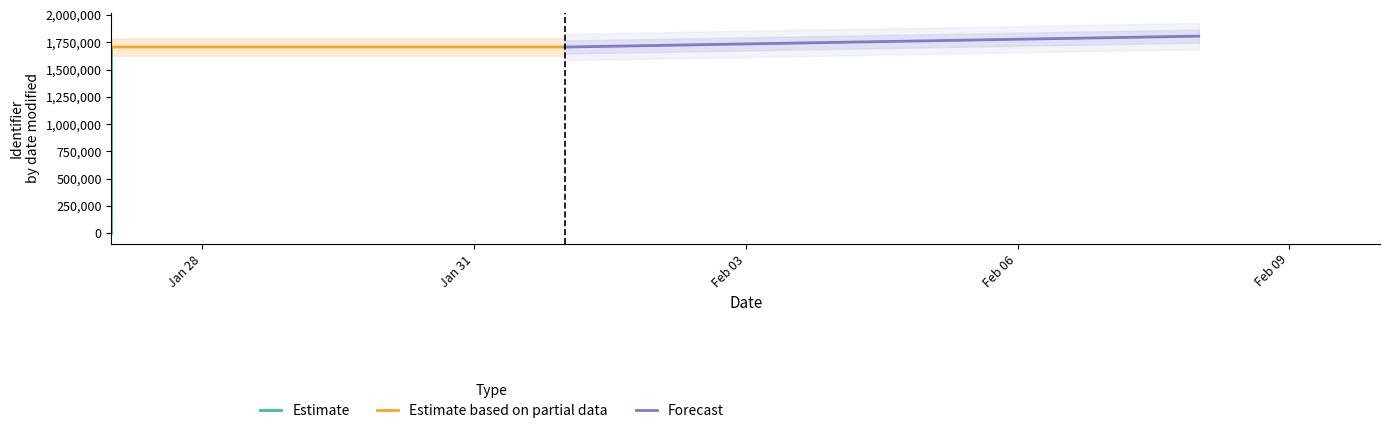

Which category has the highest value in the Estimate based on partial data series?

Jan 28